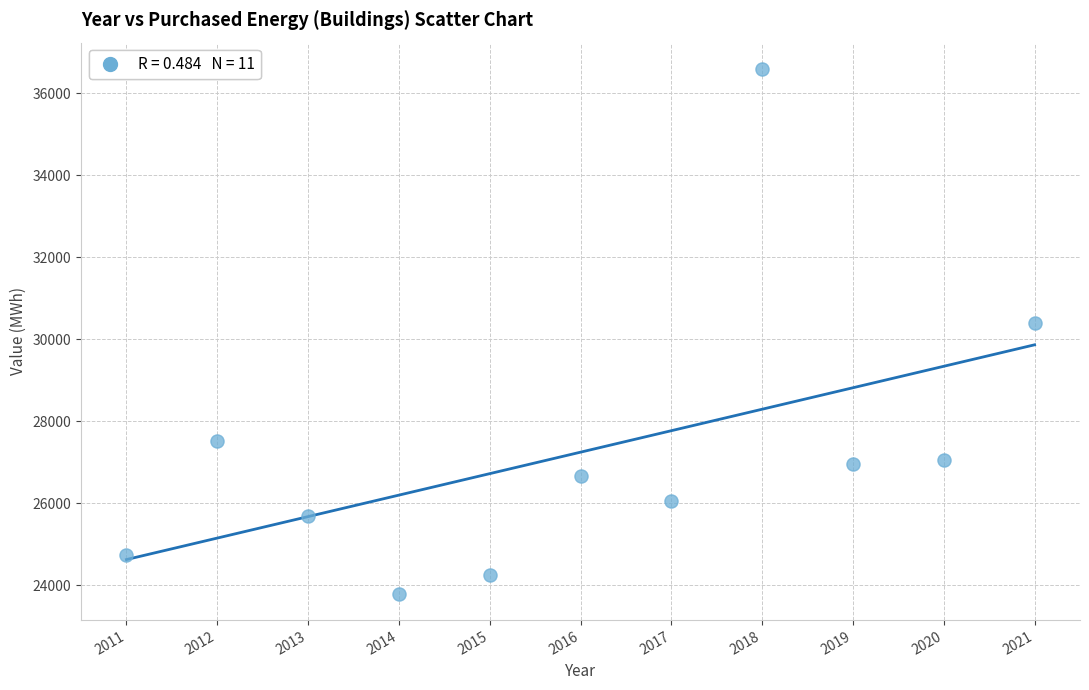

What Y value in the scatter plot is closest to 30190?

30386